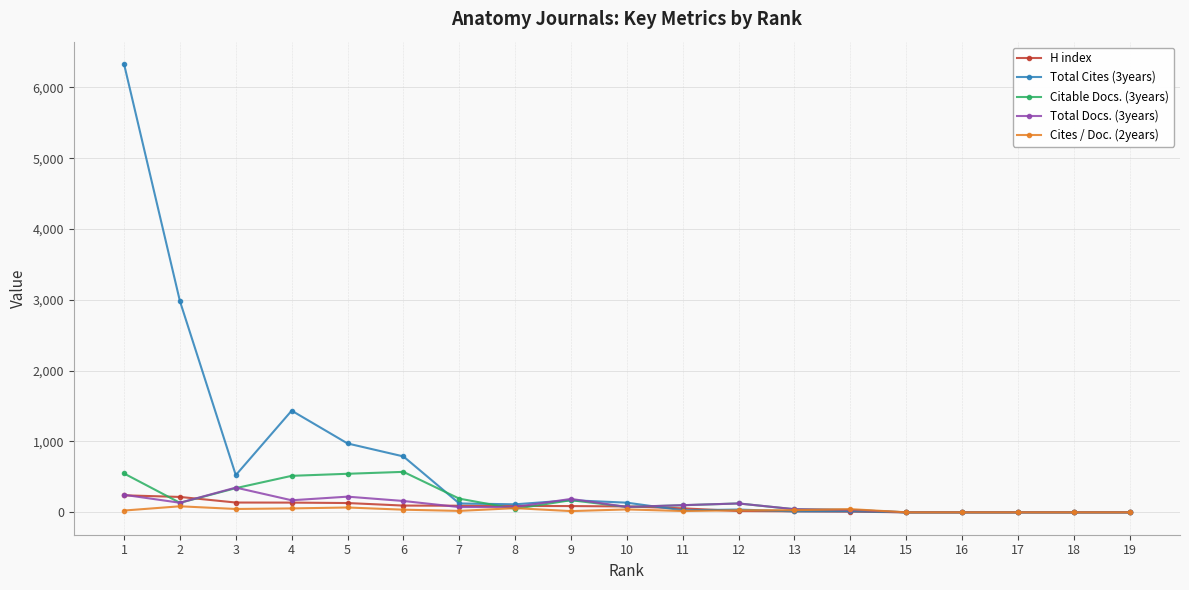

True or false: Total Cites (3years) has more than 0 points higher than both neighbors.

True